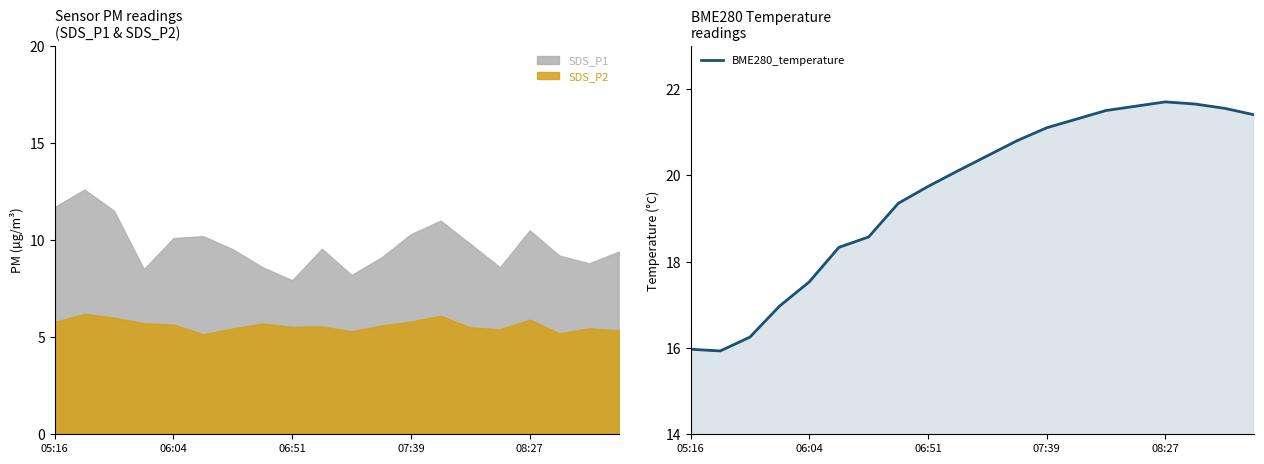

True or false: SDS_P2 and SDS_P1 cross at least once.

False